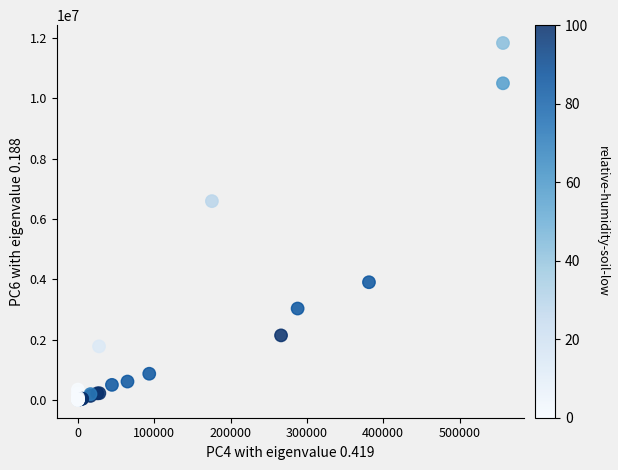

What Y value in the scatter plot is closest to 5918633?

6592020.5